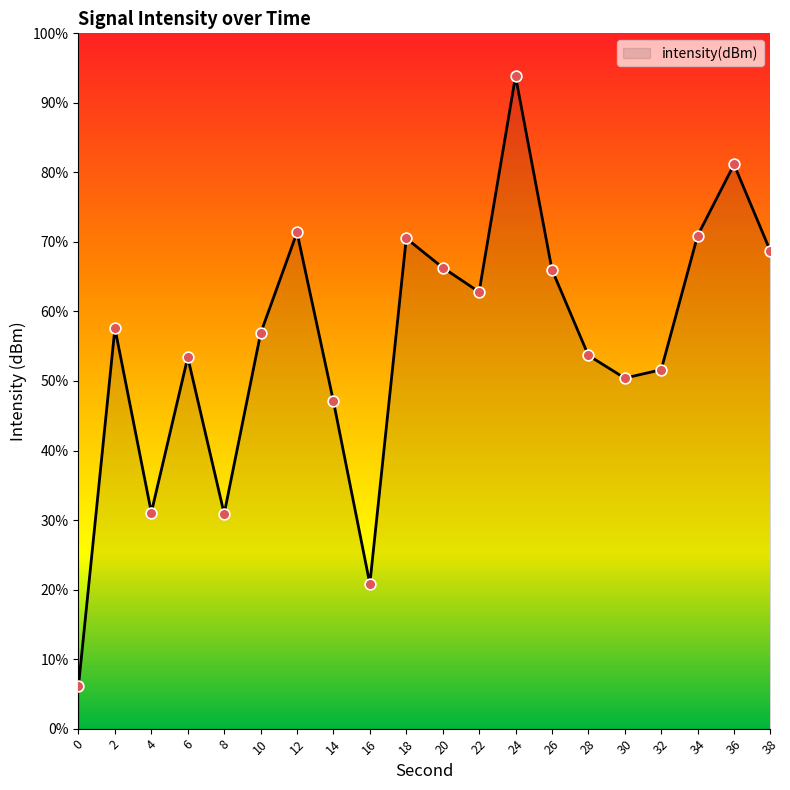

What is the change in value from 14 to 30?

+1.1